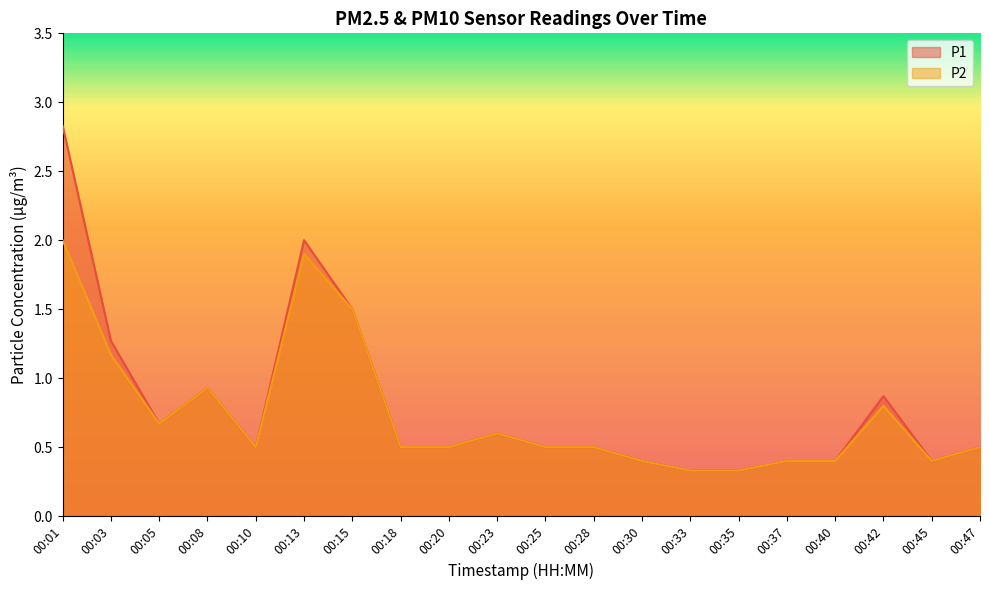

Rank the series at 00:23 from lowest to highest value.

P1, P2